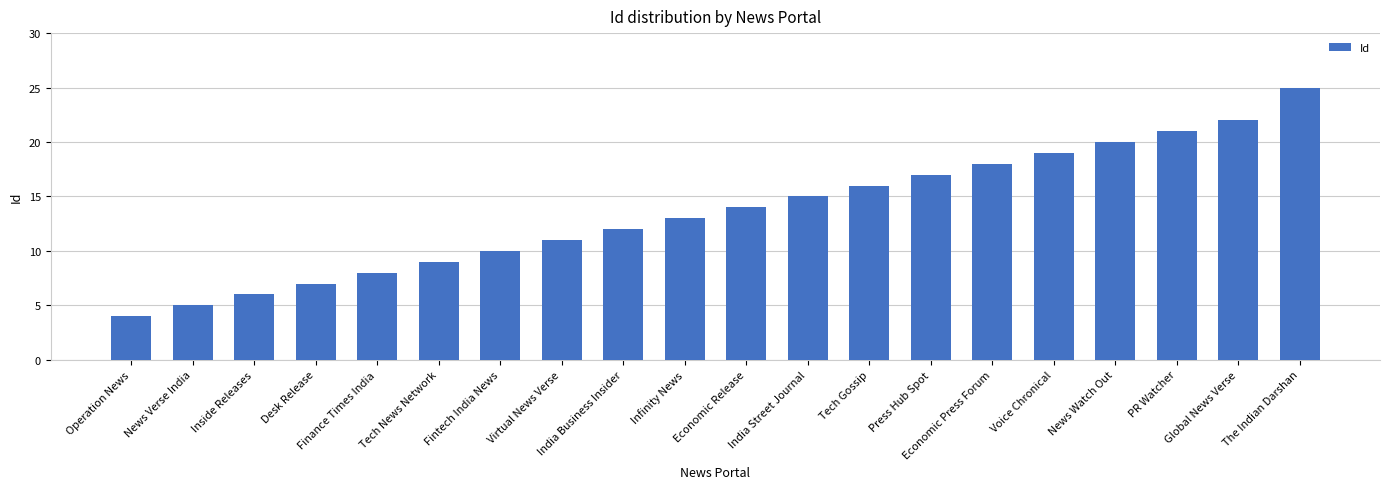

What position from the right is Economic Release?

10